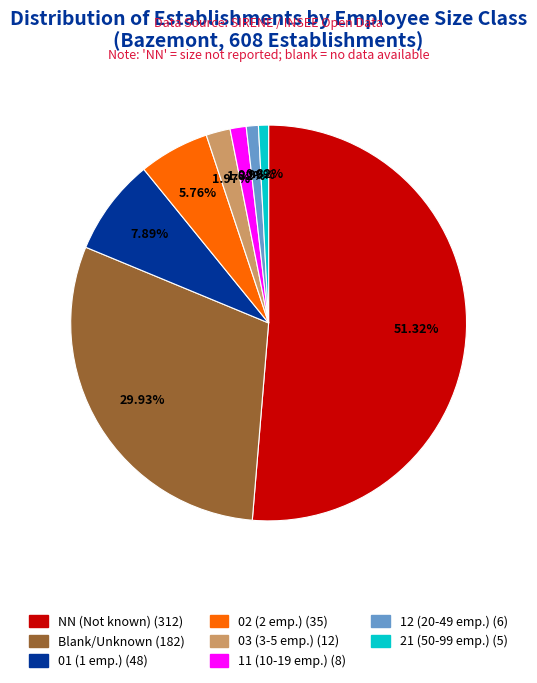

To the nearest percent, what is the difference between the largest and smallest slice percentages?

50%